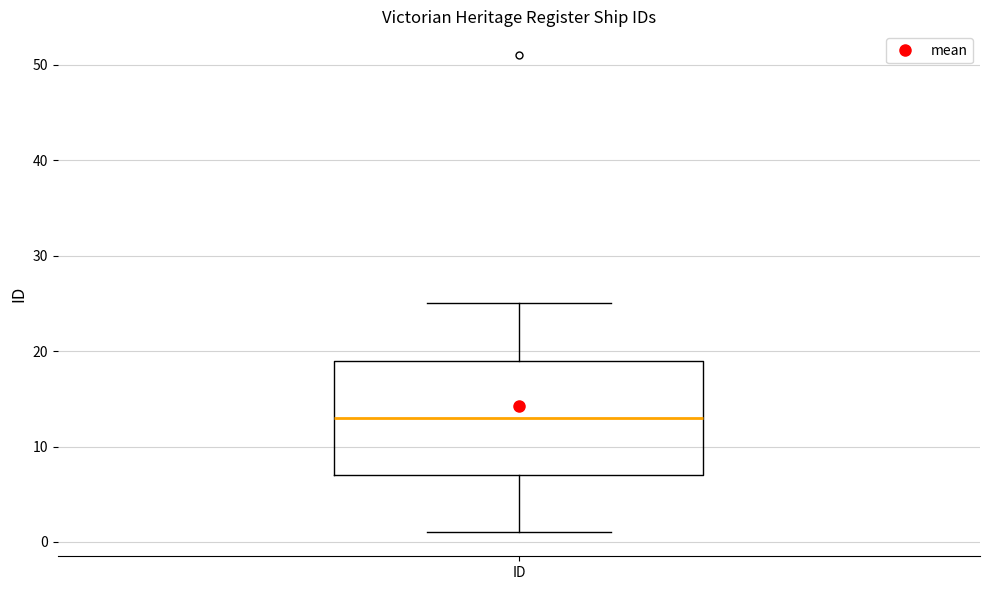

Transcribe this box plot: give where the median line is, the range the box spans, and where the two whiskers end, as read against the y-axis. The values are not printed on the chart, so give them approximately, as read against the axis.

median 13, box 7 to 19, whiskers 1 to 25